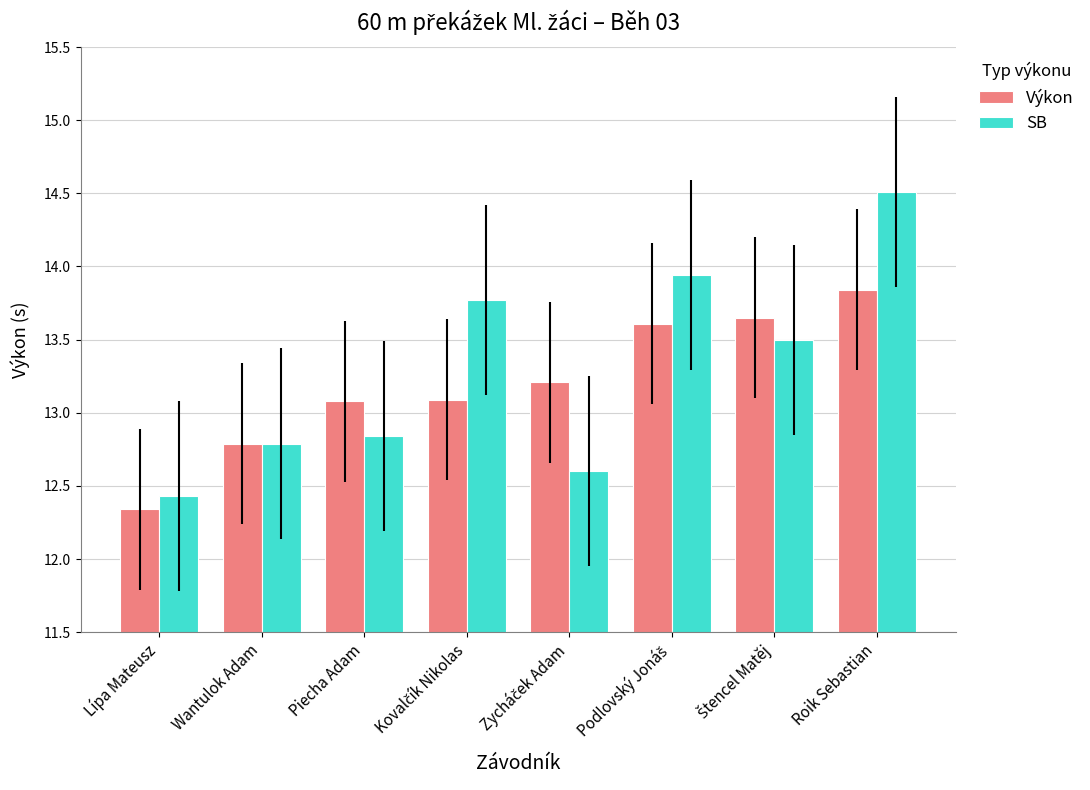

What position from the left is Piecha Adam?

3